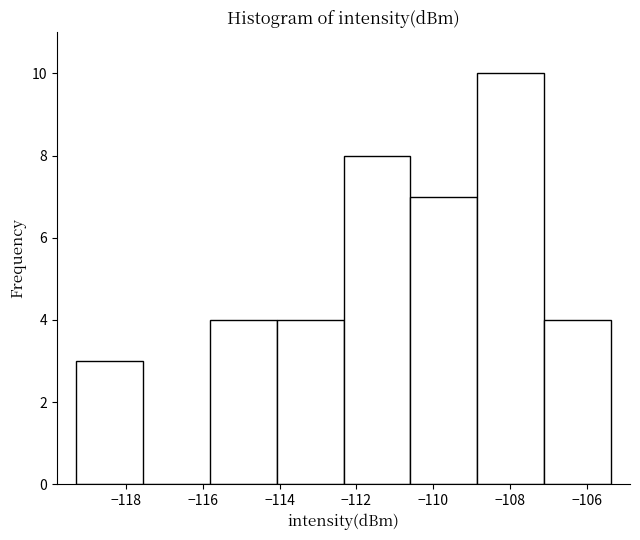

How tall is the bar that spans -110.6 to -108.8 on the x-axis? Neither the bar edges nor the heights are printed on the chart, so give them approximately, as read against the axes.

7